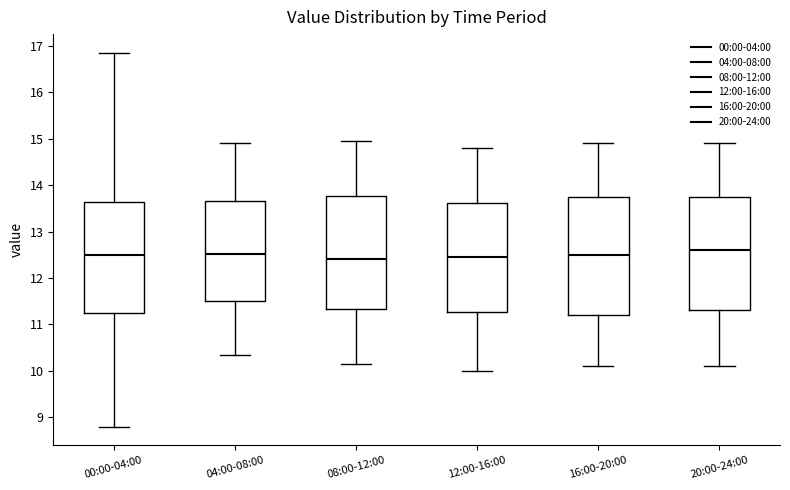

Reading left to right, transcribe this box plot: for each box, give where its median line is, the range the box spans, and where its two whiskers end, as read against the y-axis. The values are not printed on the chart, so give them approximately, as read against the axis.

00:00-04:00: median 12.5, box 11.2 to 13.6, whiskers 8.8 to 16.9
04:00-08:00: median 12.5, box 11.5 to 13.7, whiskers 10.4 to 14.9
08:00-12:00: median 12.4, box 11.3 to 13.8, whiskers 10.2 to 15.0
12:00-16:00: median 12.5, box 11.3 to 13.6, whiskers 10.0 to 14.8
16:00-20:00: median 12.5, box 11.2 to 13.8, whiskers 10.1 to 14.9
20:00-24:00: median 12.6, box 11.3 to 13.8, whiskers 10.1 to 14.9